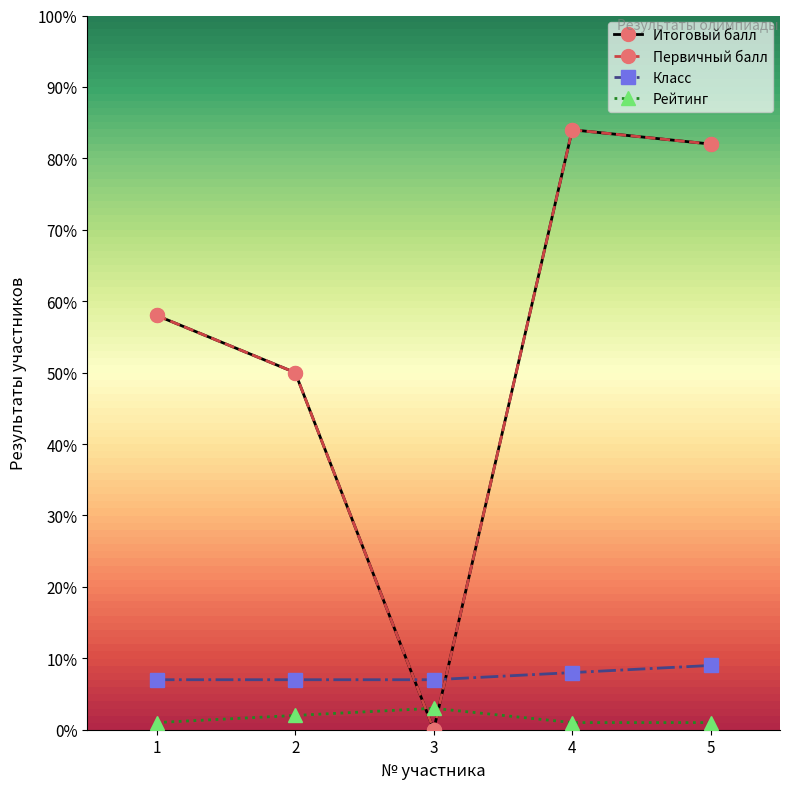

What are all the series names shown in the legend?

Итоговый балл, Первичный балл, Класс, Рейтинг